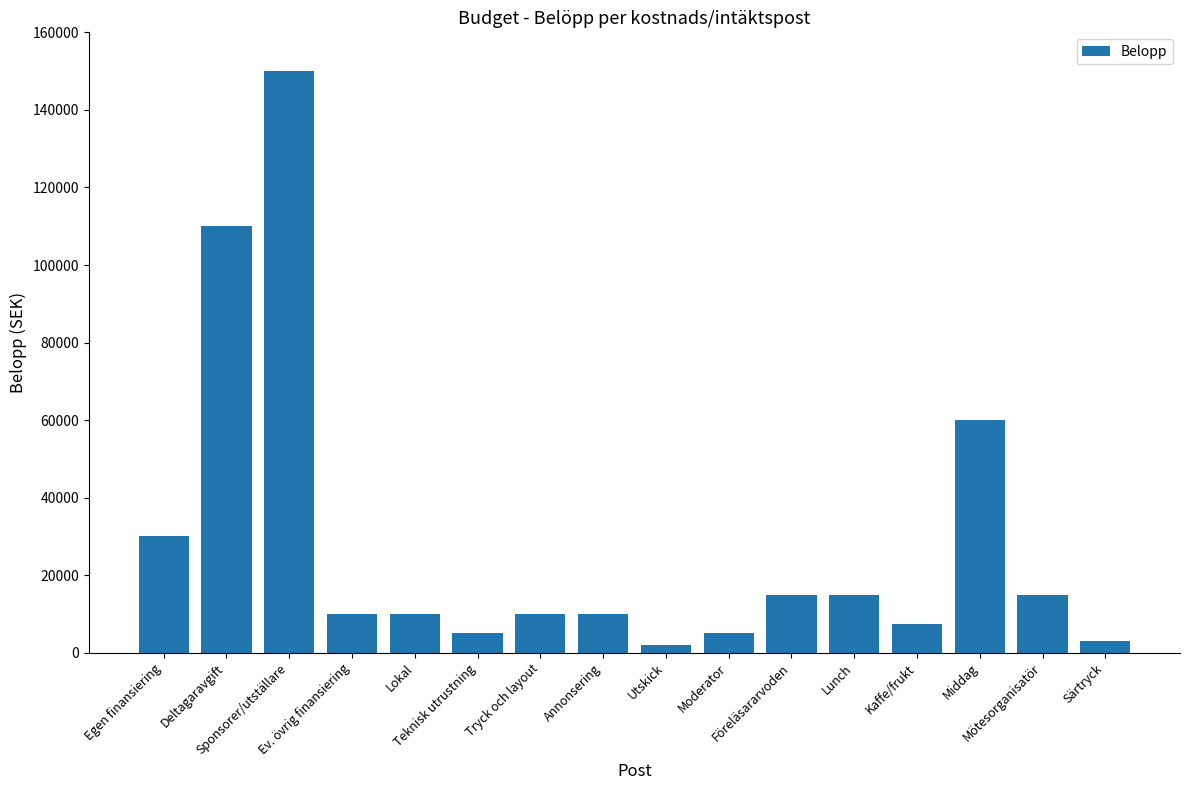

What is the value of the 14th bar from the left?

60000